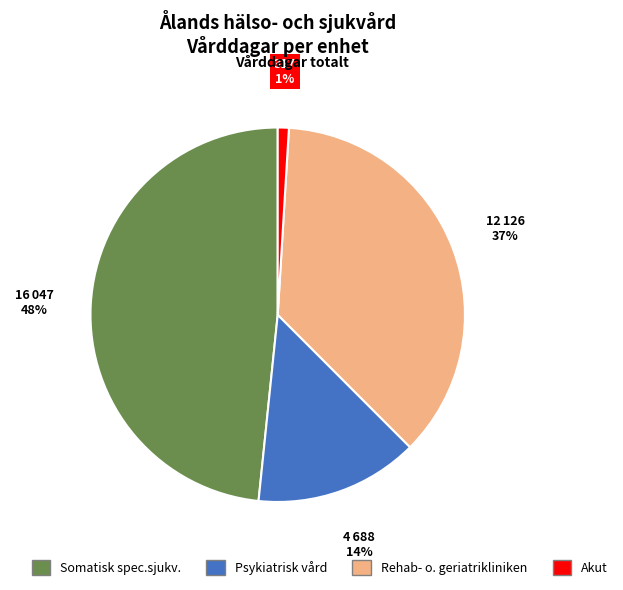

How many slices are in this pie chart?

4